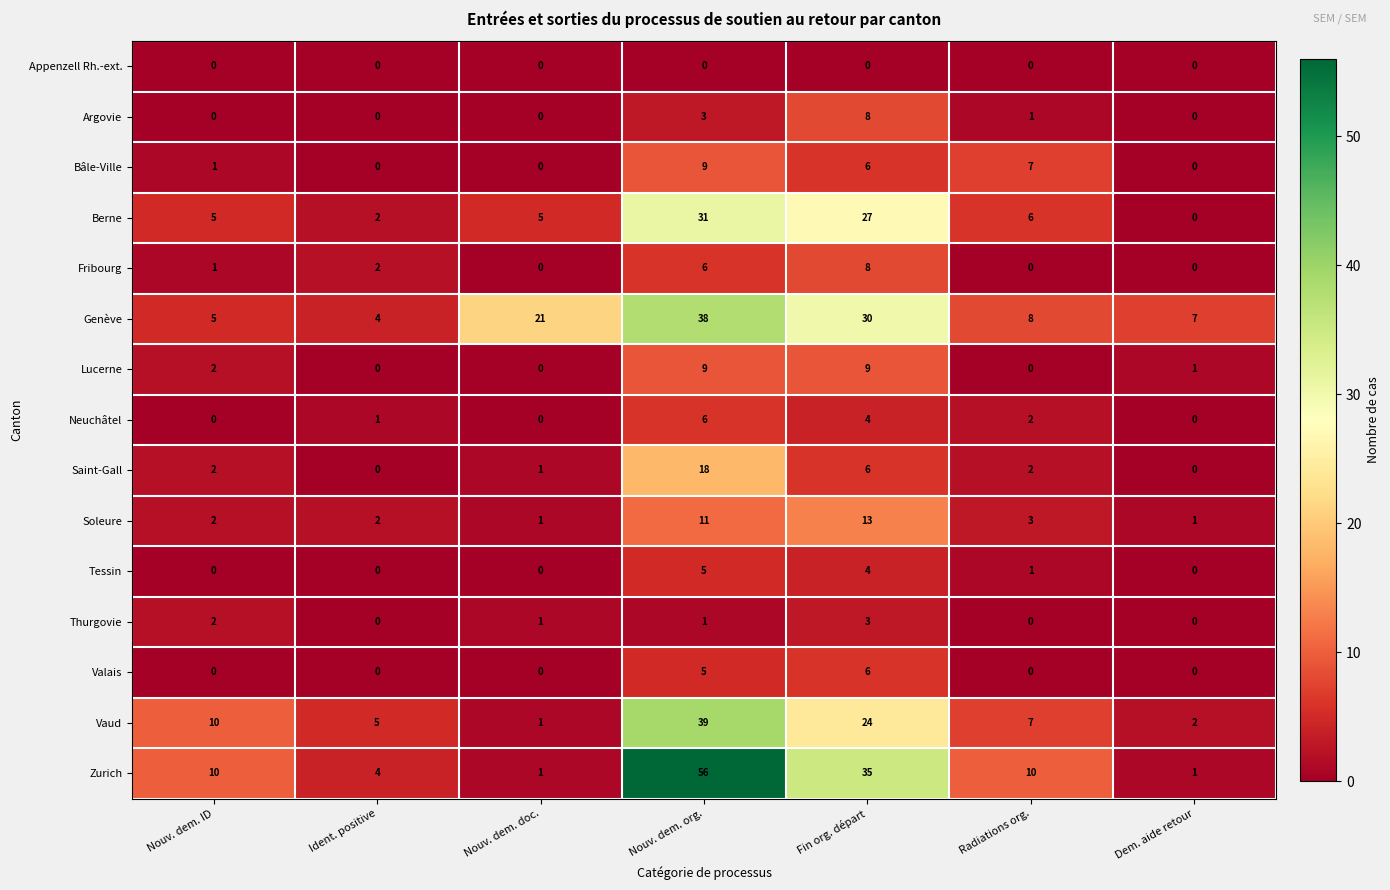

What is the spread (max minus min) of values at Ident. positive?

5